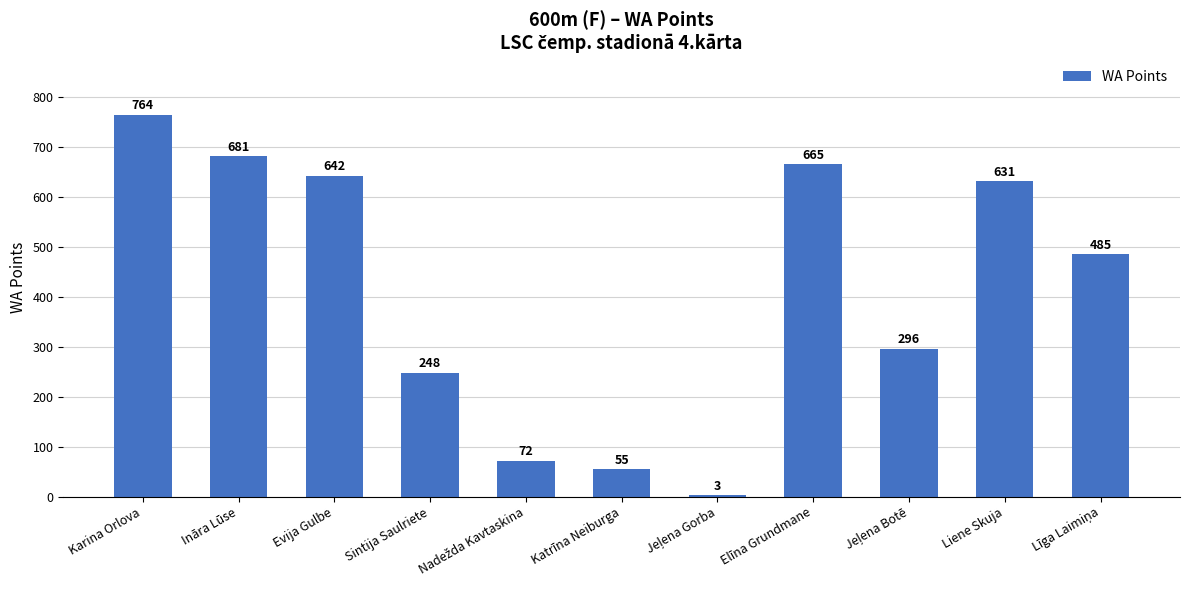

Reading left to right, extract all data points from this chart.

764	681	642	248	72	55	3	665	296	631	485